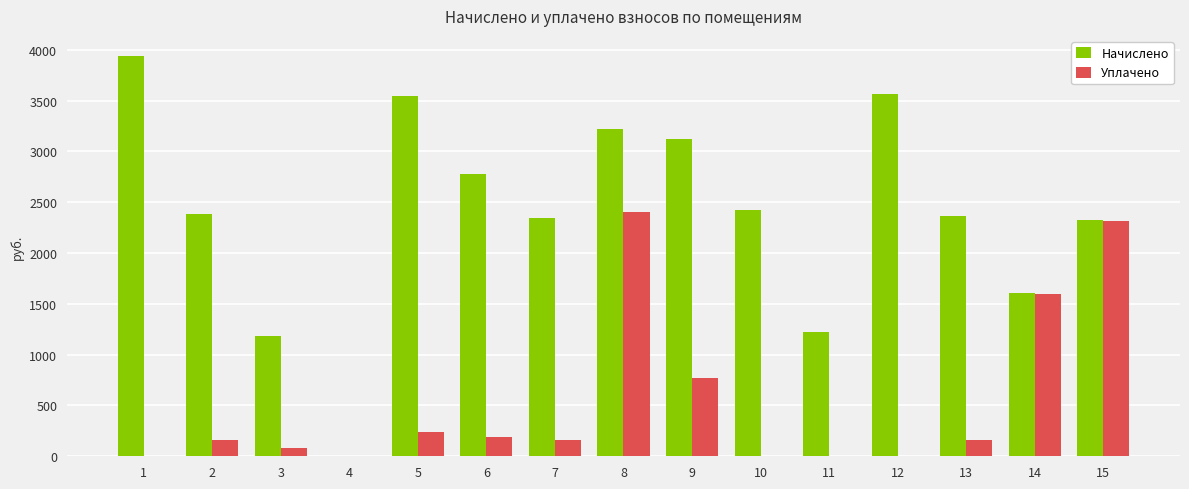

The Уплачено series shows -1132.1 at 11. True or false?

False